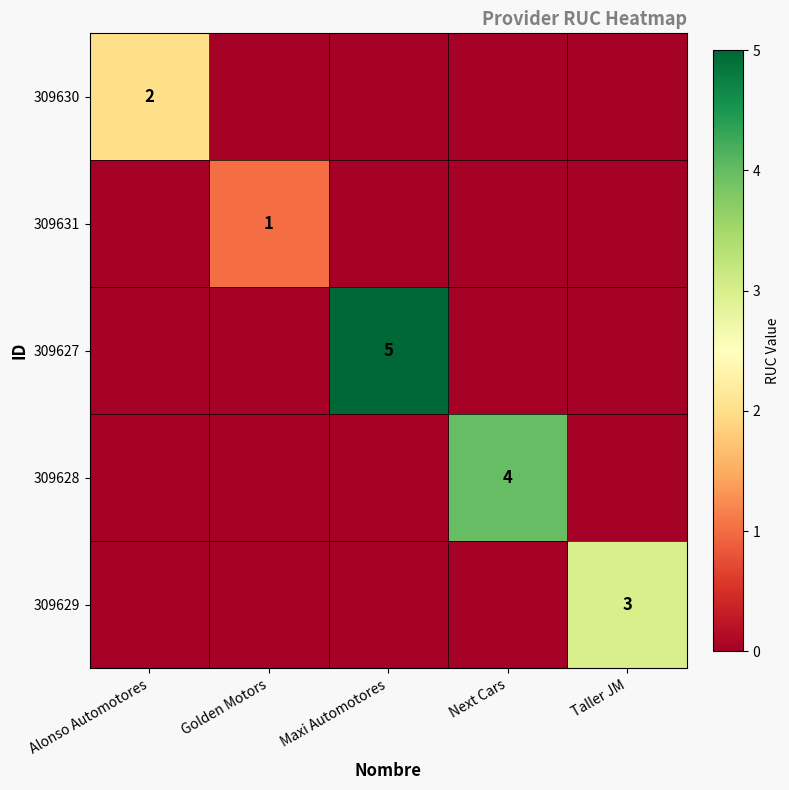

The value of 309629 at Taller JM is 2. True or false?

False